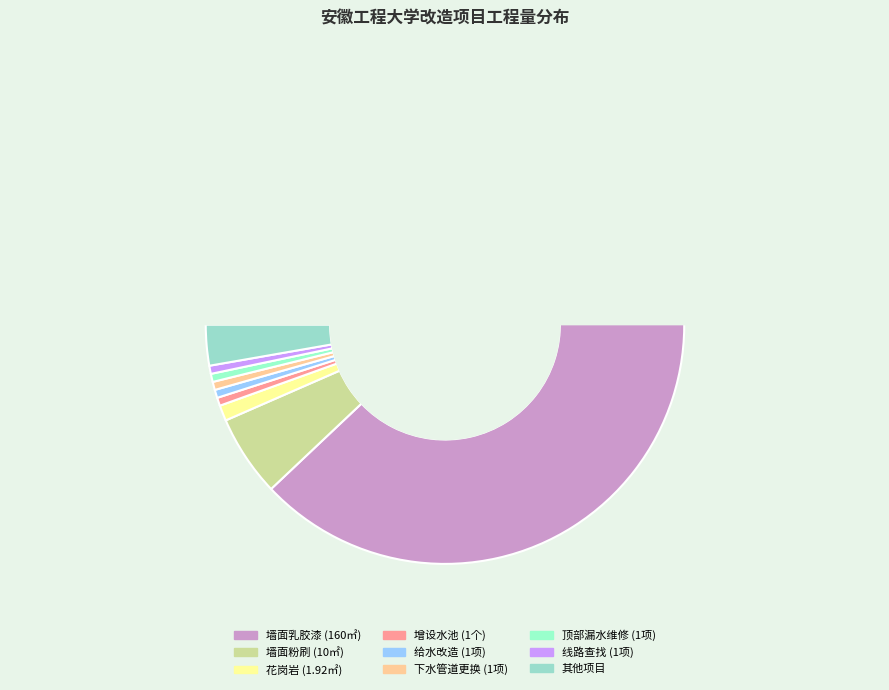

To the nearest percent, what percentage of the pie is 下水管道更换?

1%